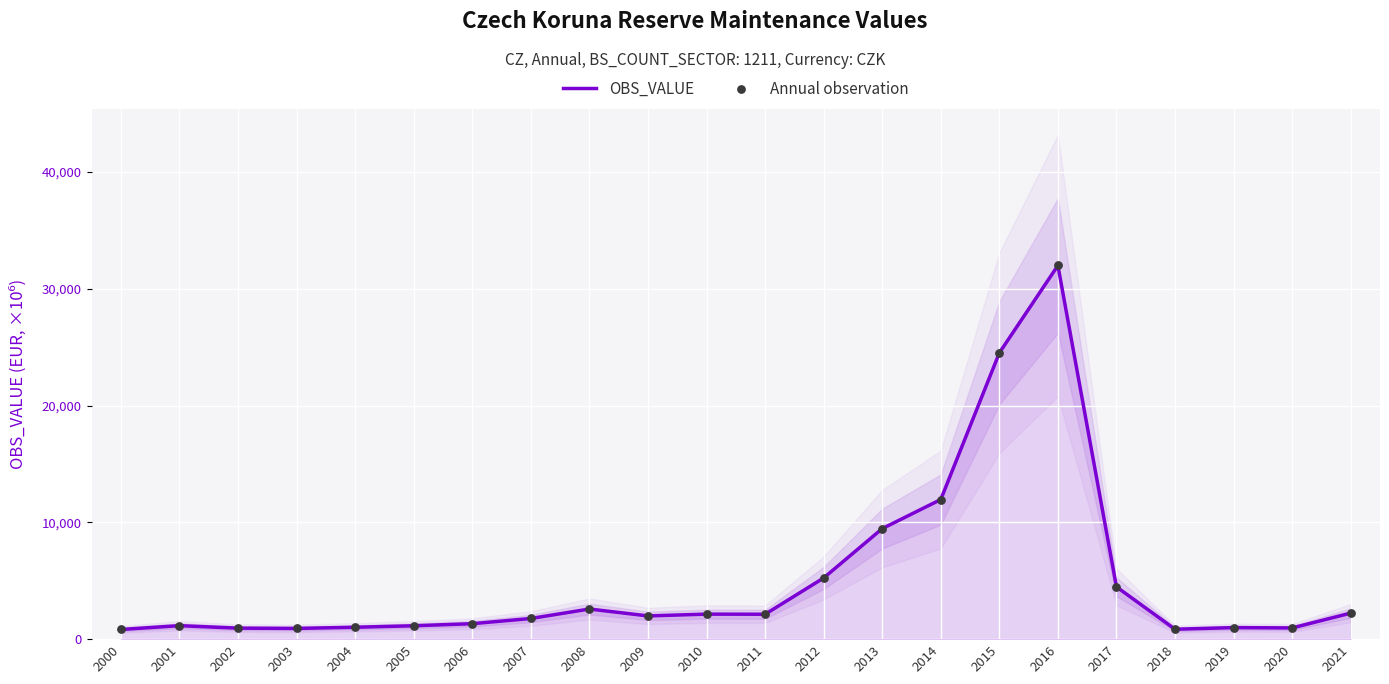

Which series reaches the maximum Y coordinate?

OBS_VALUE